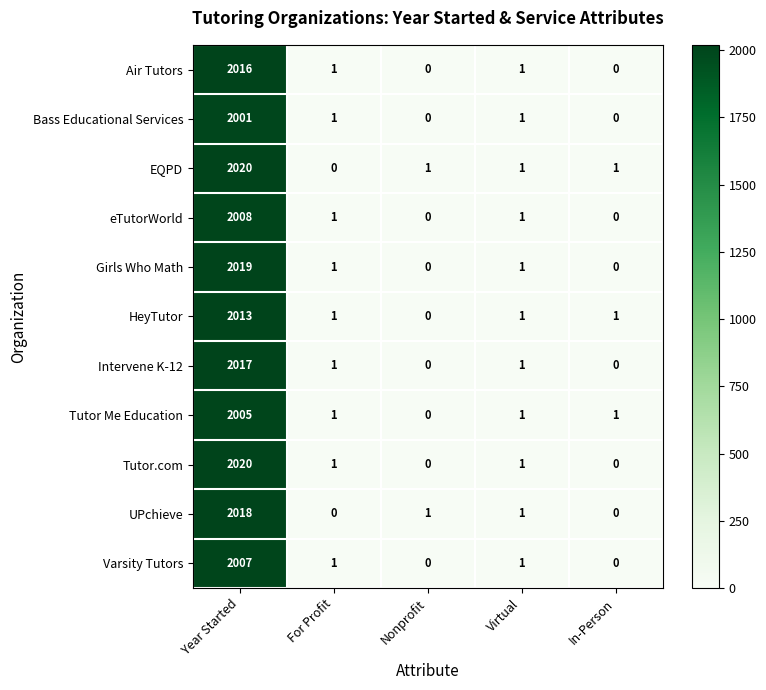

What is the total value across all series at In-Person?

3